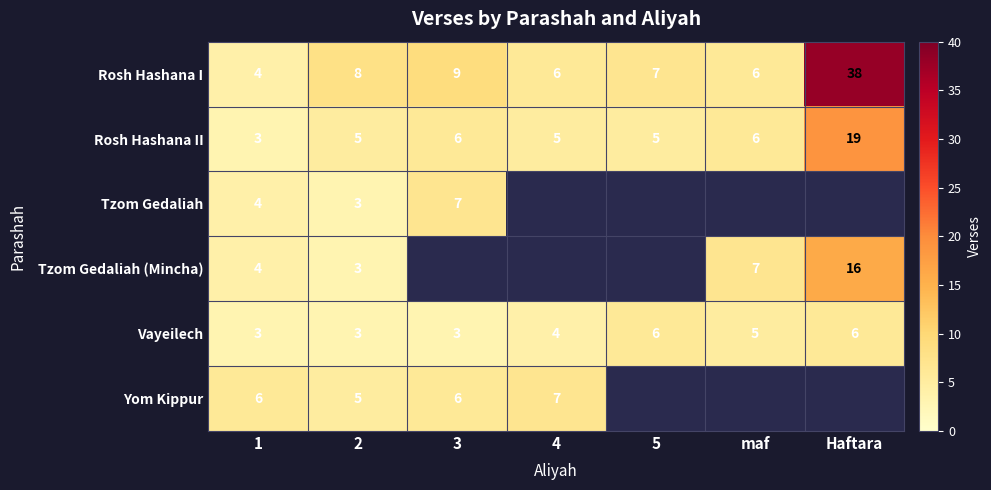

What is the difference between the maximum and minimum values in the Rosh Hashana II series?

16